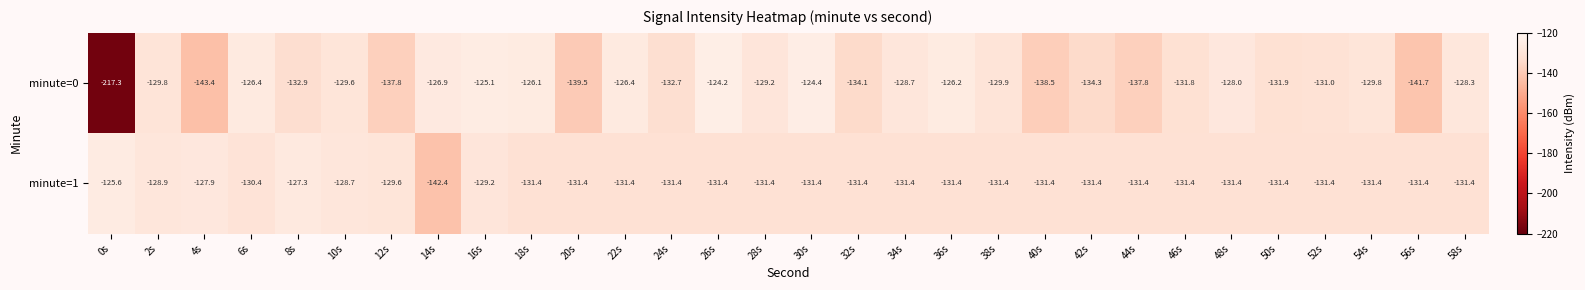

How many categories are shown in the chart?

30